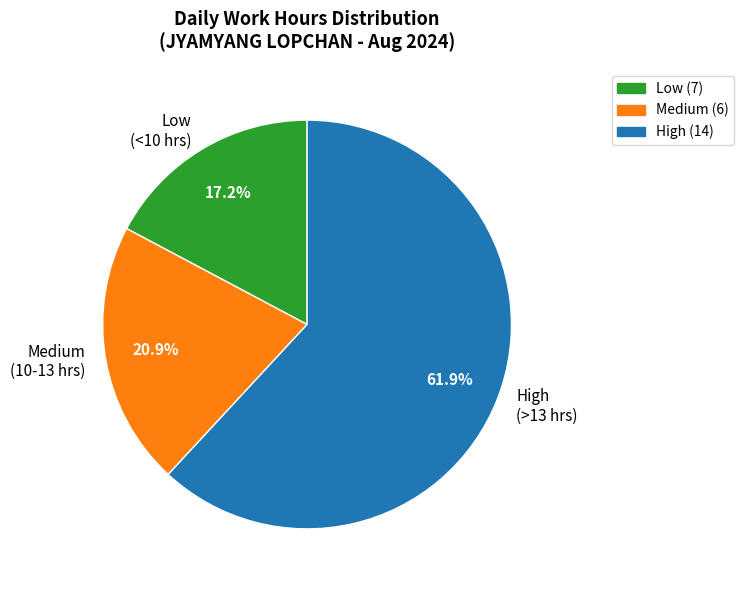

Does High (>13 hrs) account for over 50% of the chart?

Yes